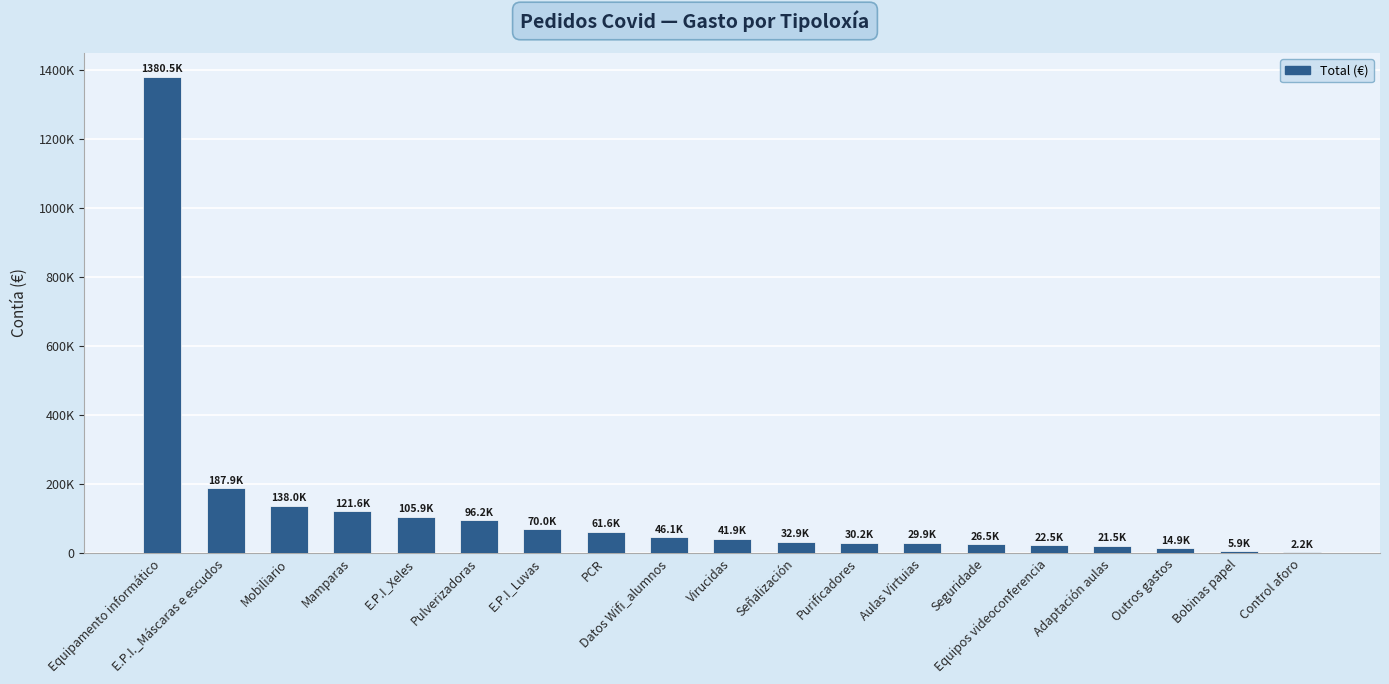

Are the bars horizontal?

No